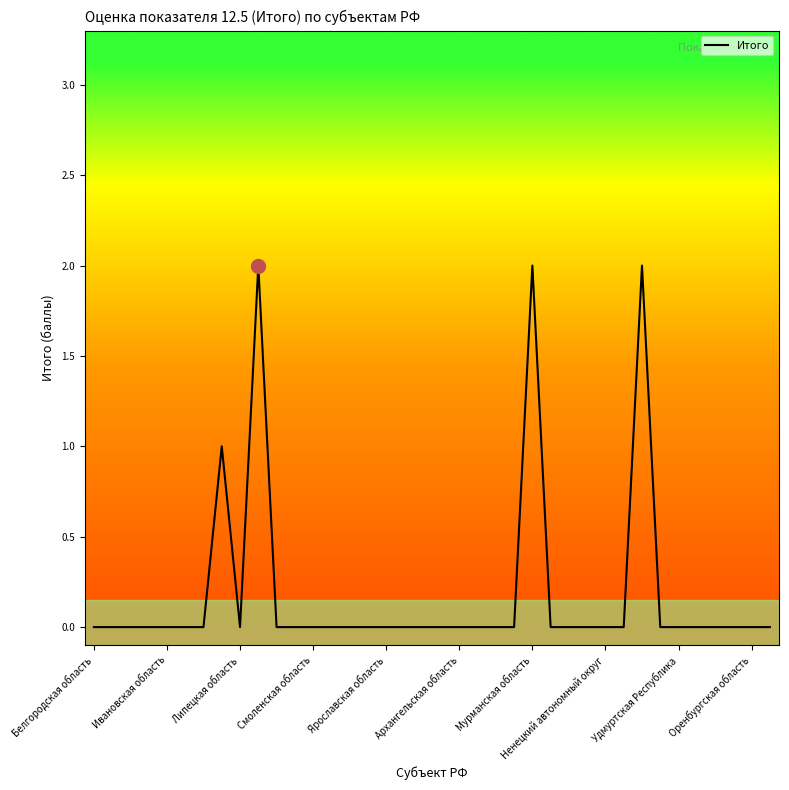

Reading right to left, list all the values displayed in this chart.

0	0	0	0	0	0	0	2	0	0	0	0	0	2	0	0	0	0	0	0	0	0	0	0	0	0	0	0	2	0	1	0	0	0	0	0	0	0